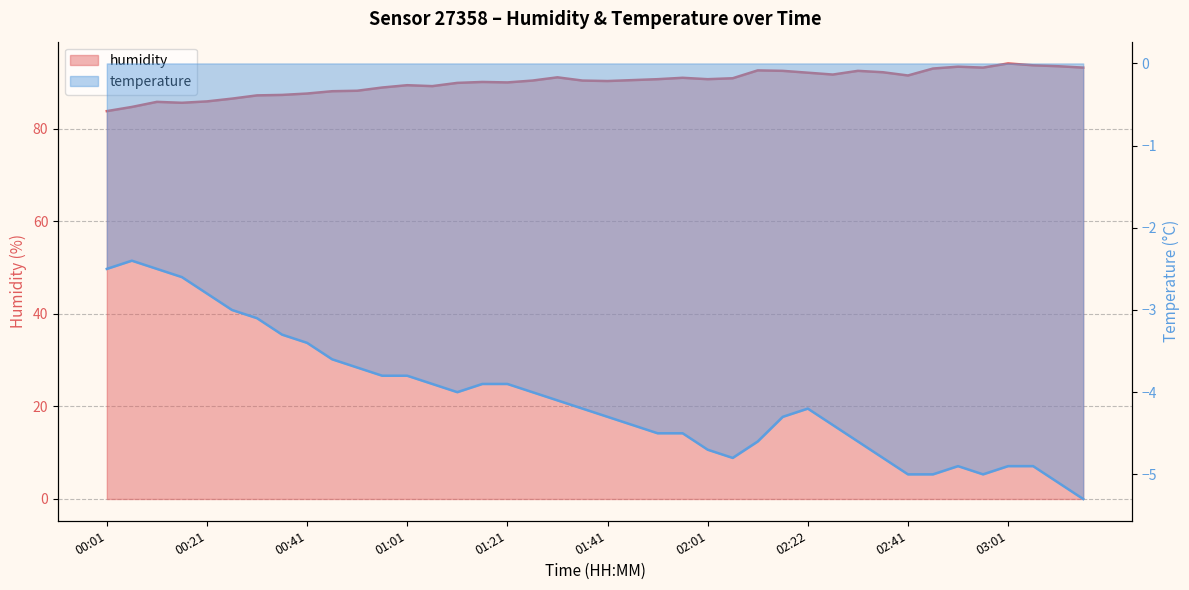

True or false: humidity and temperature cross at least once.

False